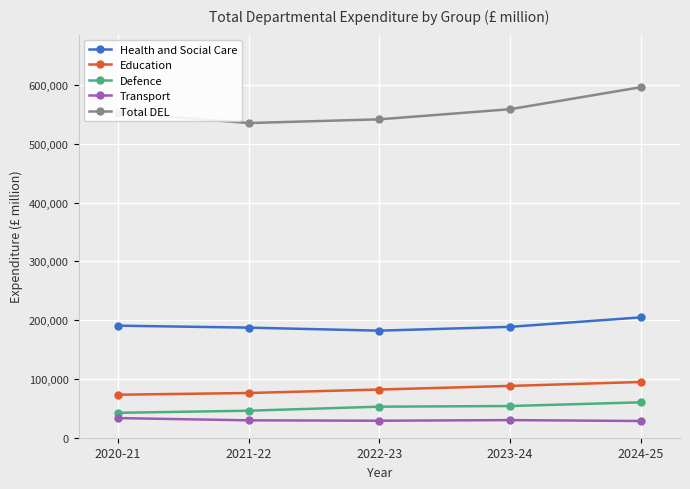

Which series has the largest range (max minus min)?

Total DEL